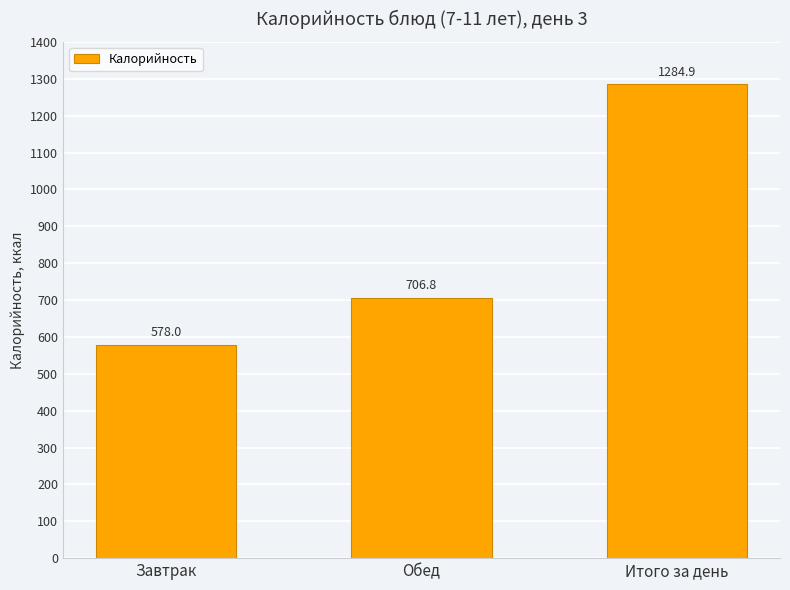

How many bars are there in total?

3